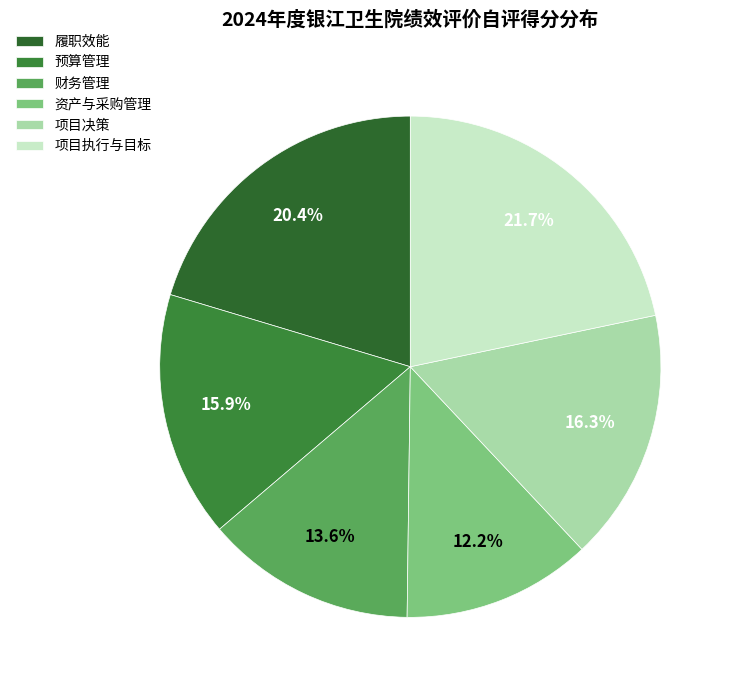

Does any single category account for the majority?

No